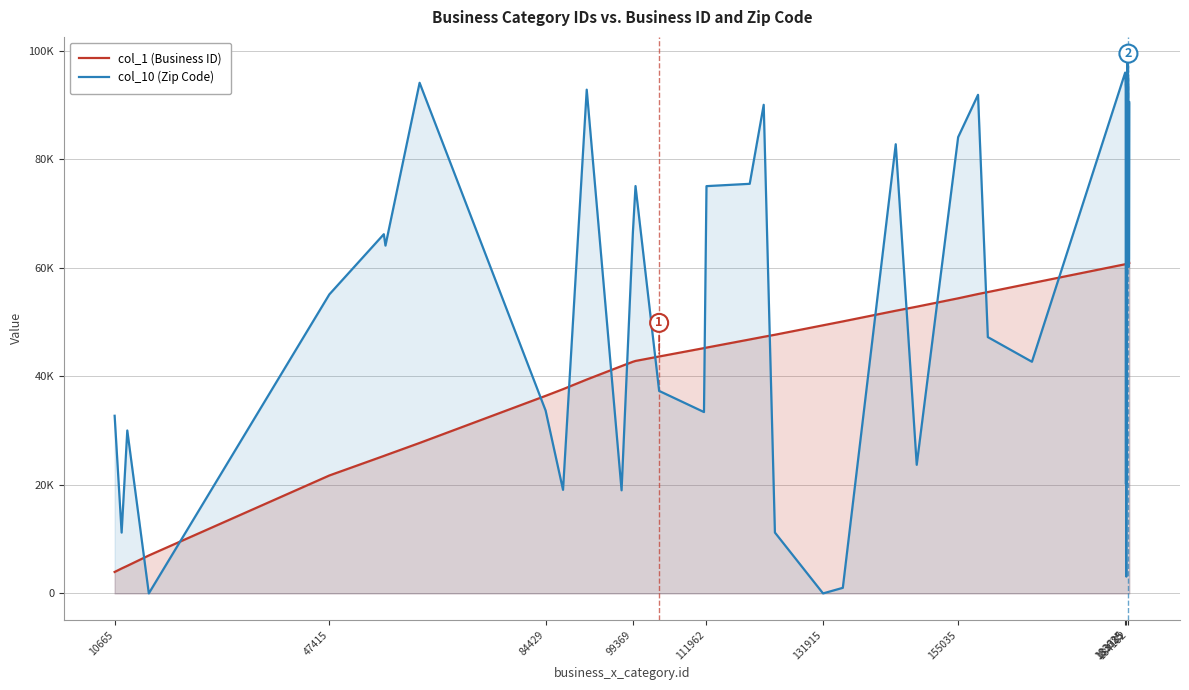

What is the average value of the col_1 (Business ID) series?

44858